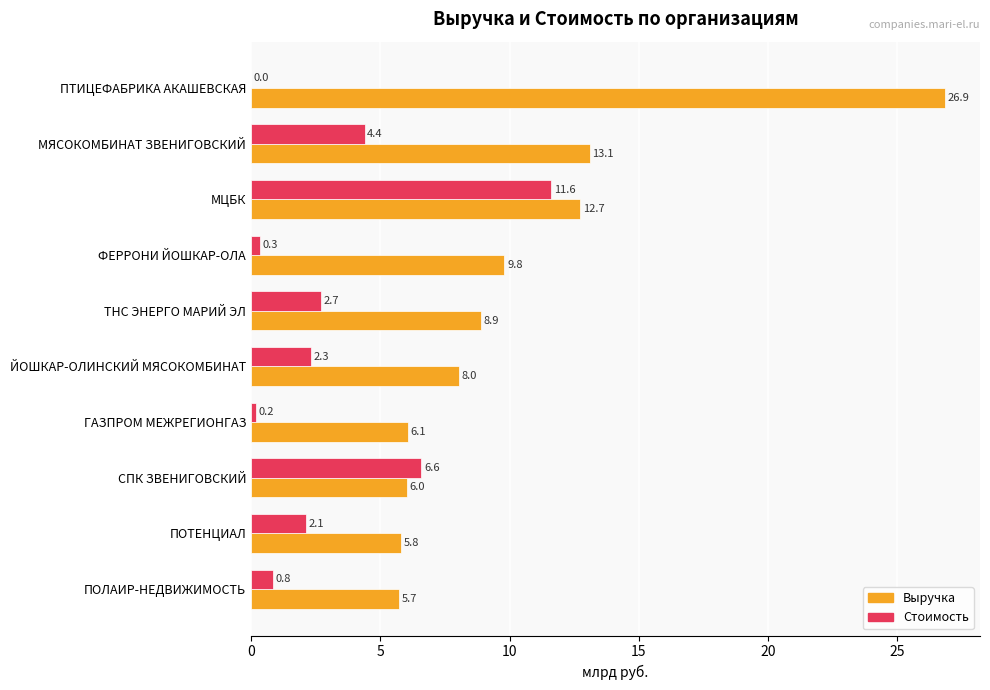

Which series changed the most between МЦБК and ЙОШКАР-ОЛИНСКИЙ МЯСОКОМБИНАТ?

Стоимость